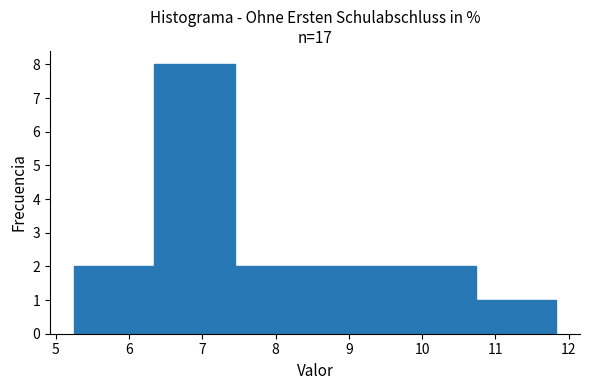

Reading left to right, transcribe this chart: for each bar, give the range it covers on the x-axis and its height. Neither the bar edges nor the heights are printed on the chart, so give them approximately, as read against the axes.

5.3 to 6.3: 2
6.3 to 7.4: 8
7.4 to 8.5: 2
8.5 to 9.6: 2
9.6 to 10.7: 2
10.7 to 11.8: 1